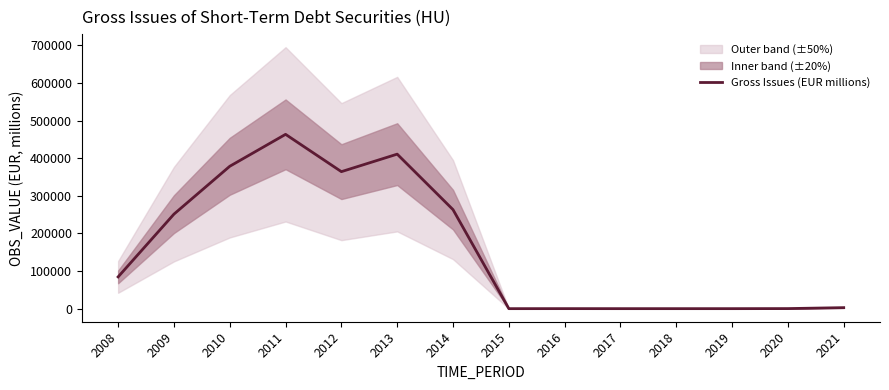

Reading left to right, transcribe all the data shown in this chart.

2008=84447.6	2009=251218.6	2010=378427.9	2011=463323.7	2012=364158.1	2013=410696.0	2014=263175.1	2015=20.7	2016=86.7	2017=26.7	2018=25.2	2019=23.9	2020=204.8	2021=2697.3